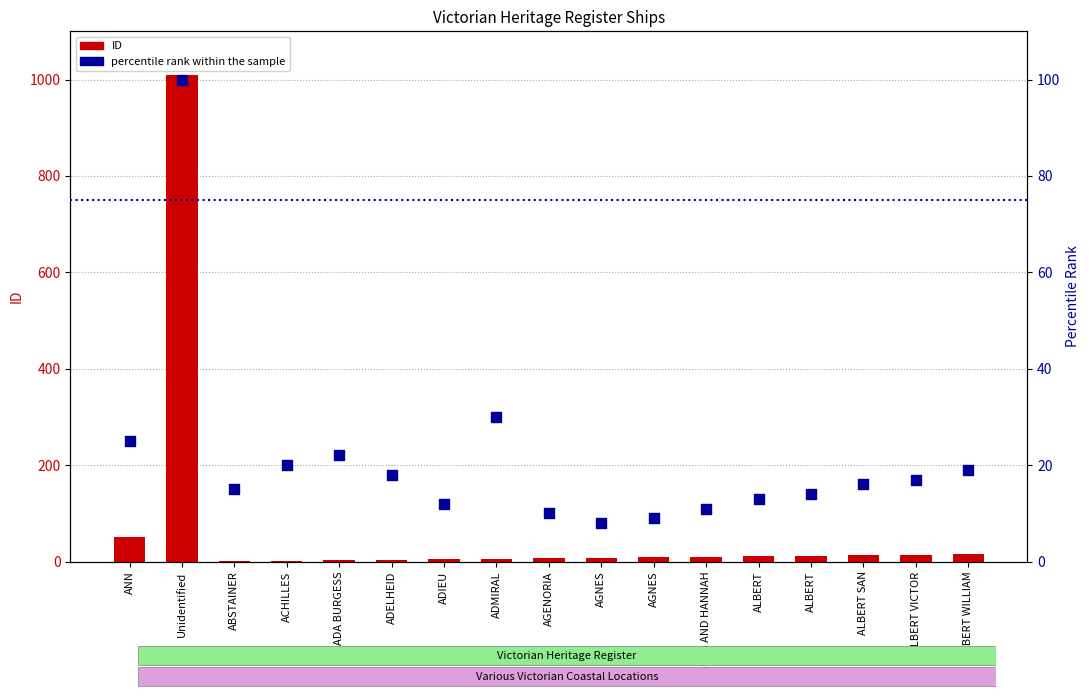

Which series reaches the minimum Y coordinate?

ID